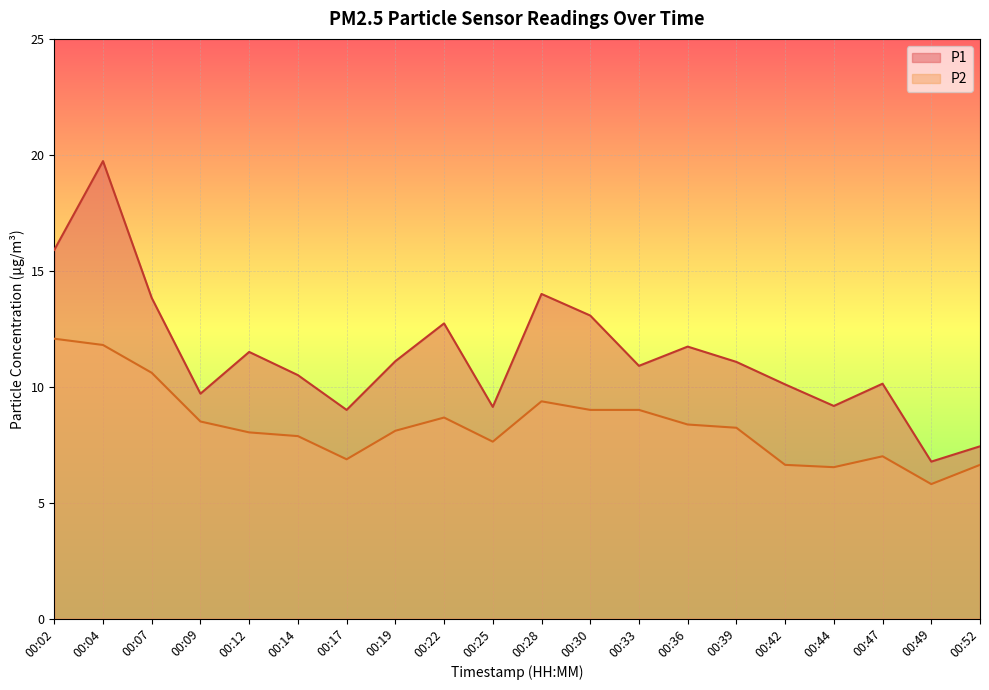

At which category does the chart reach its minimum across all series?

00:49